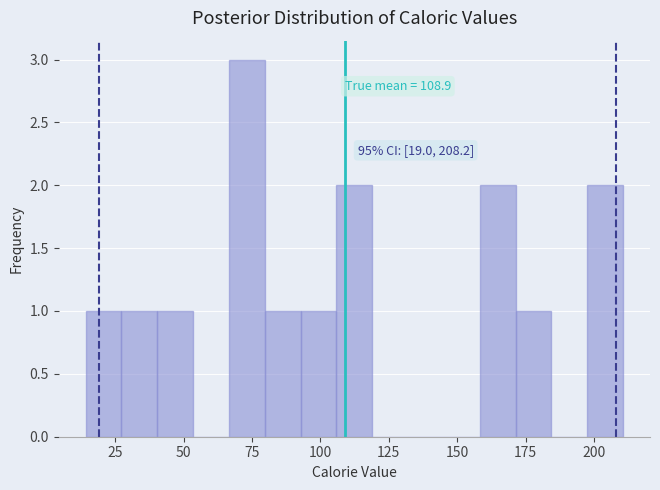

Read against the x-axis, roughly where is the centre of the tallest bar?

75